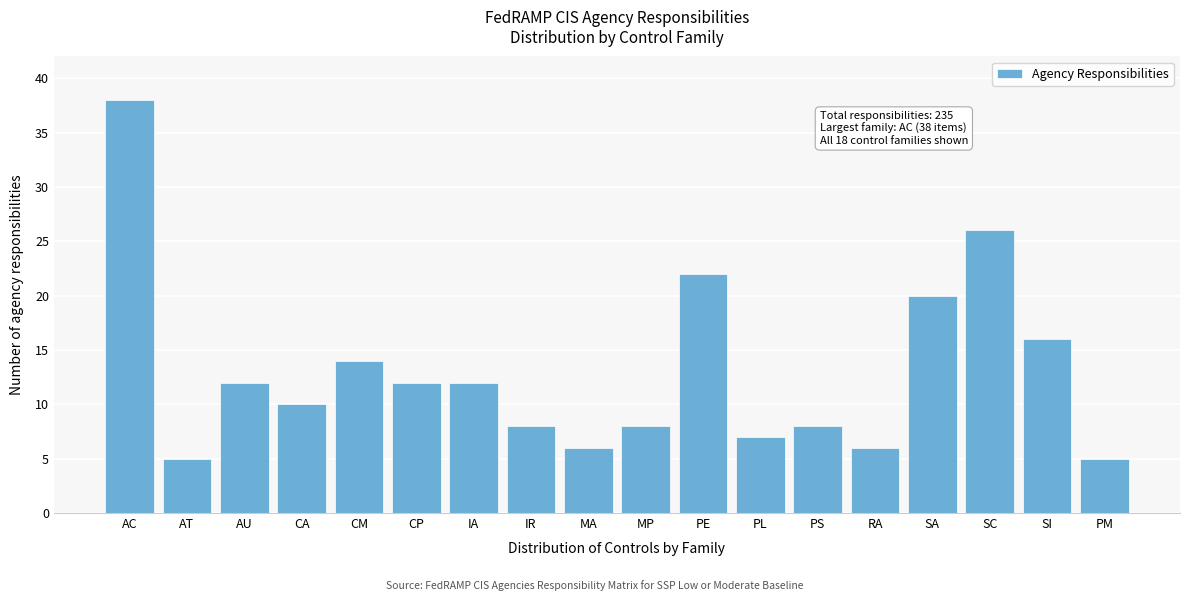

Reading left to right, list all the values displayed in this chart.

38	5	12	10	14	12	12	8	6	8	22	7	8	6	20	26	16	5